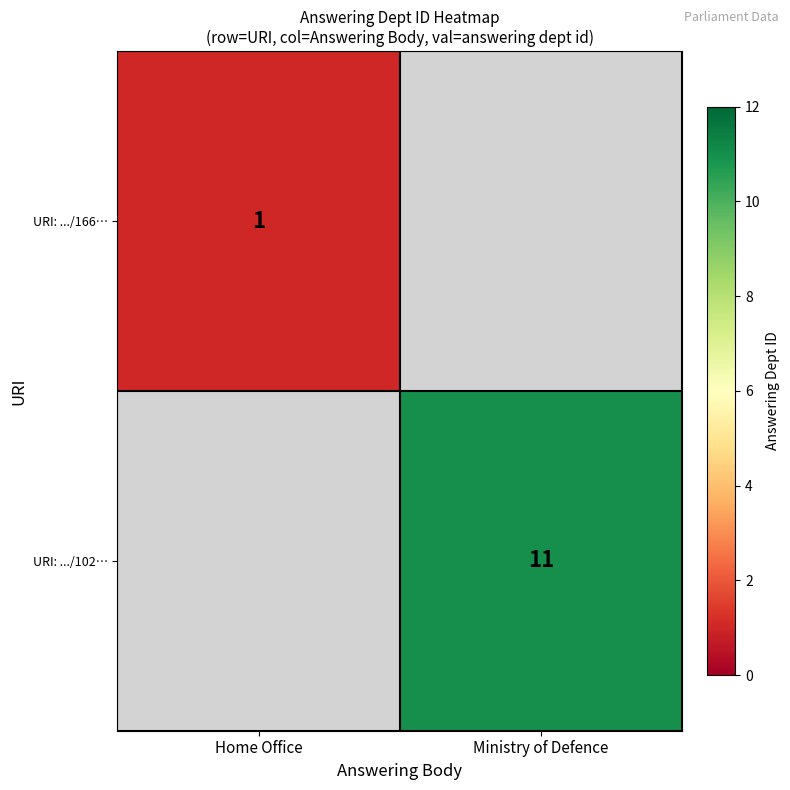

The URI: .../102… series shows 11 at Ministry of Defence. True or false?

True